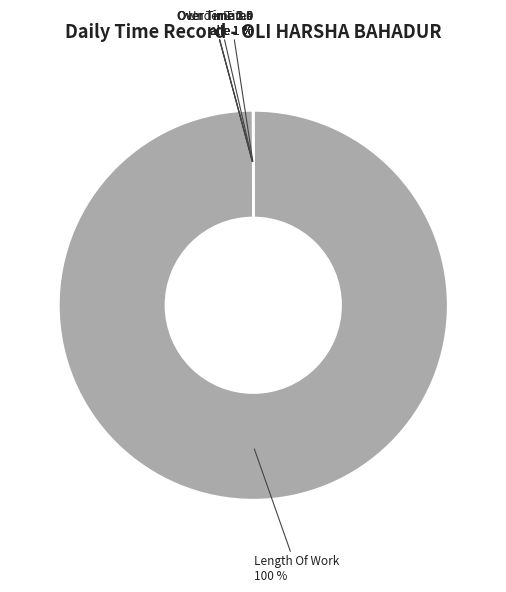

What is the smallest slice in the pie chart?

Over Time 1.5